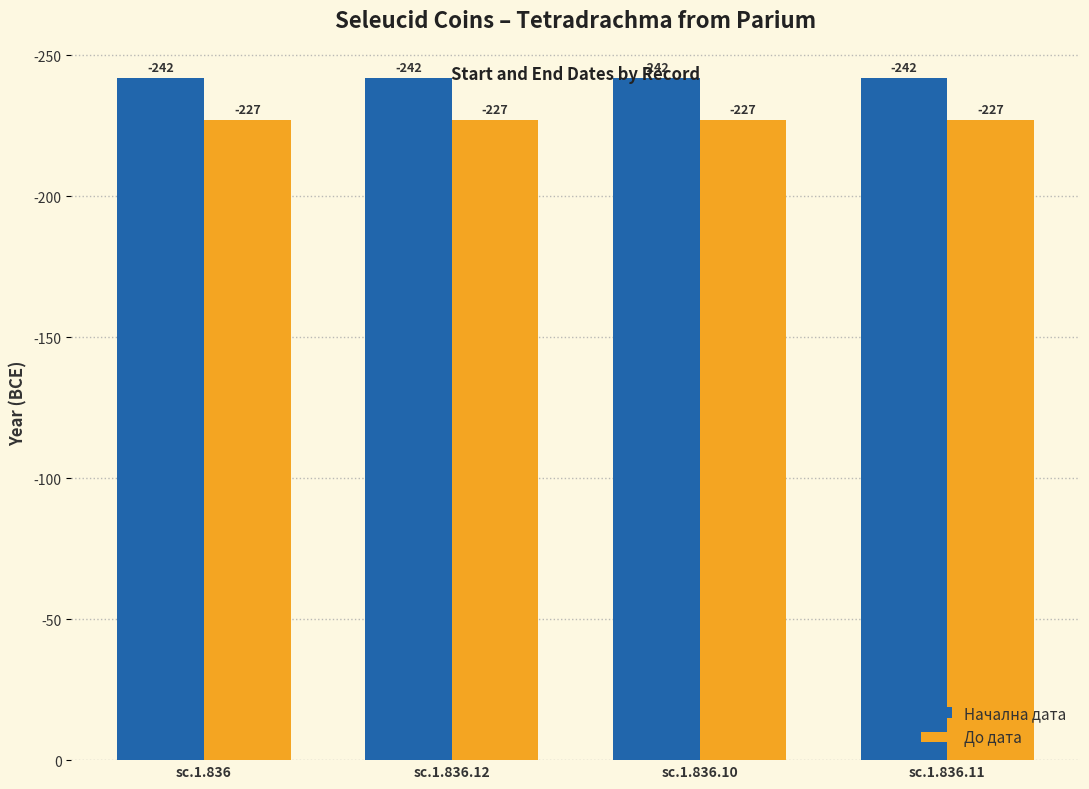

Are the bars horizontal?

No